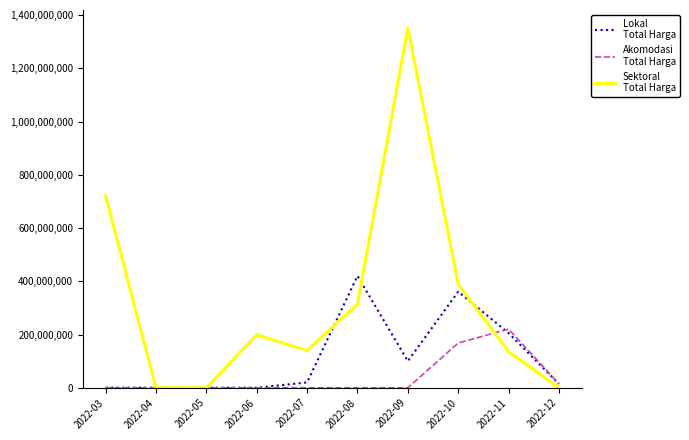

What is the maximum value shown in the chart?

1351682000